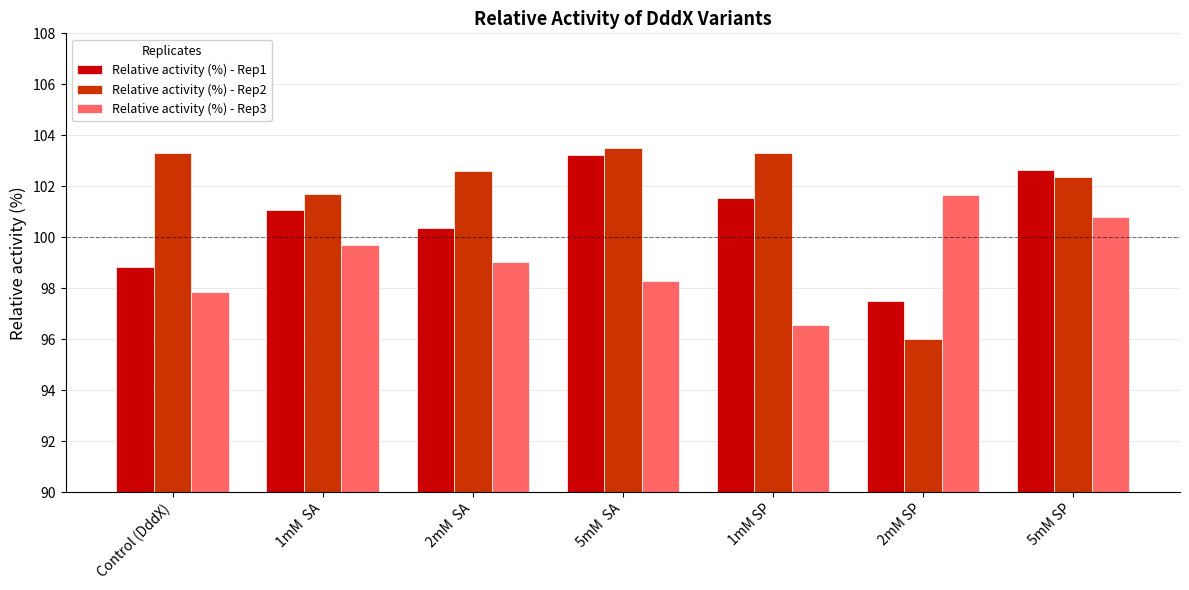

Between 1mM SP and 2mM SP, which series saw the biggest shift?

Relative activity (%) - Rep2